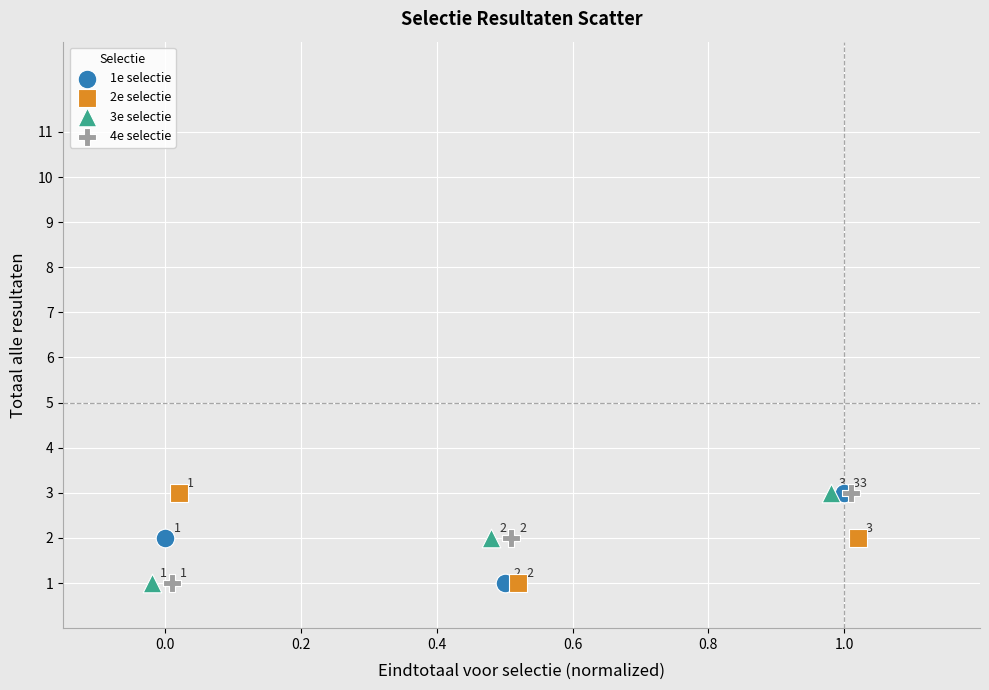

What are all the series names shown in the legend?

1e selectie, 2e selectie, 3e selectie, 4e selectie